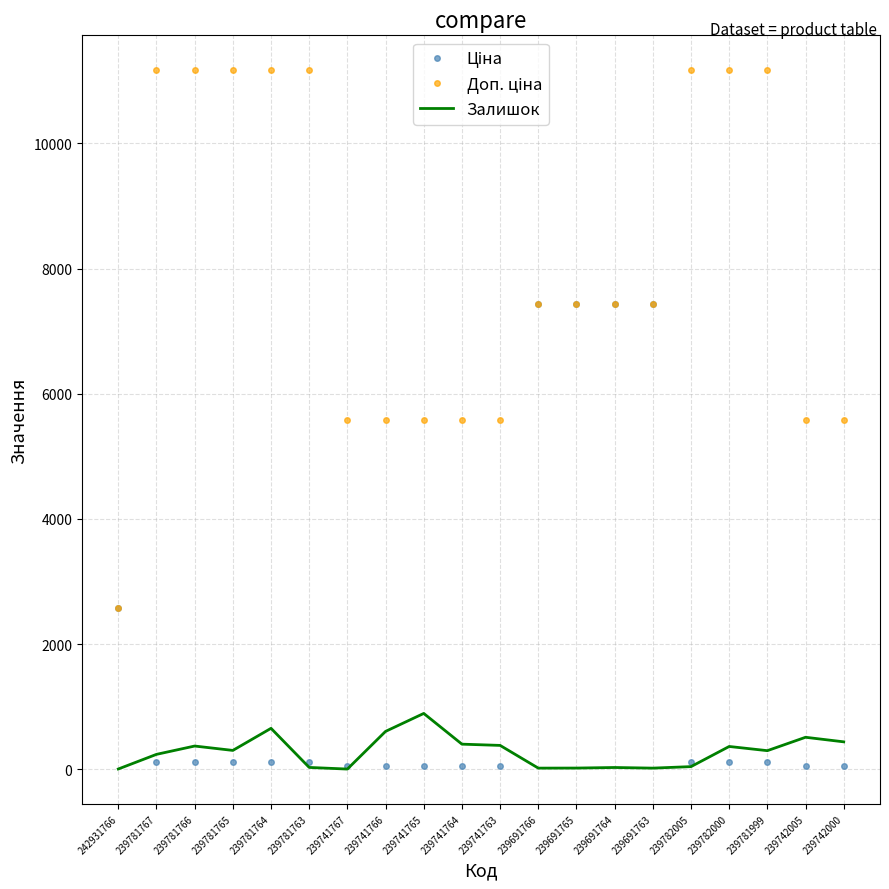

Is it true that Залишок equals 604.0 at 239741766?

True